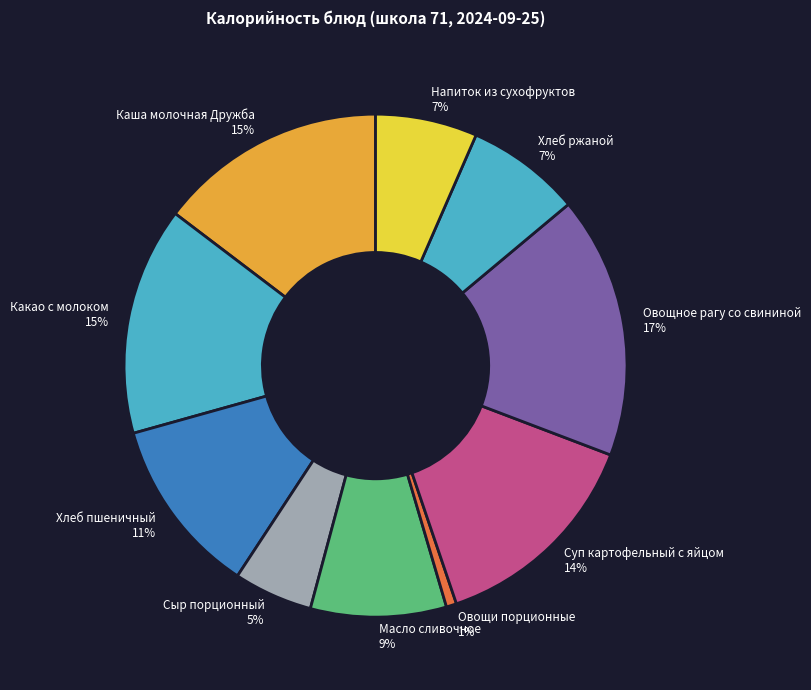

What is the ratio of the value at Овощи порционные to the value at Хлеб ржаной?

0.1